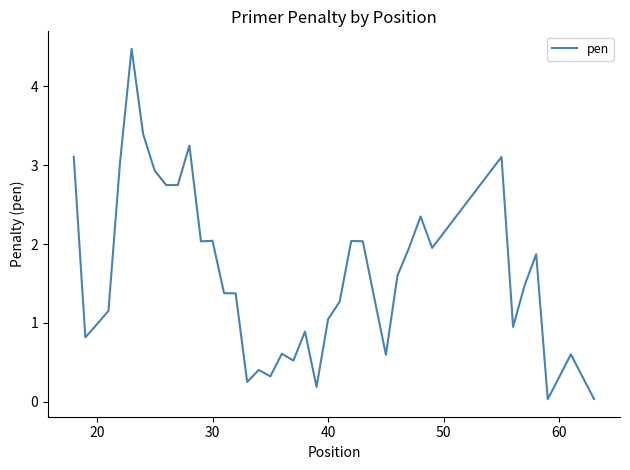

What is the maximum value shown in the chart?

4.5